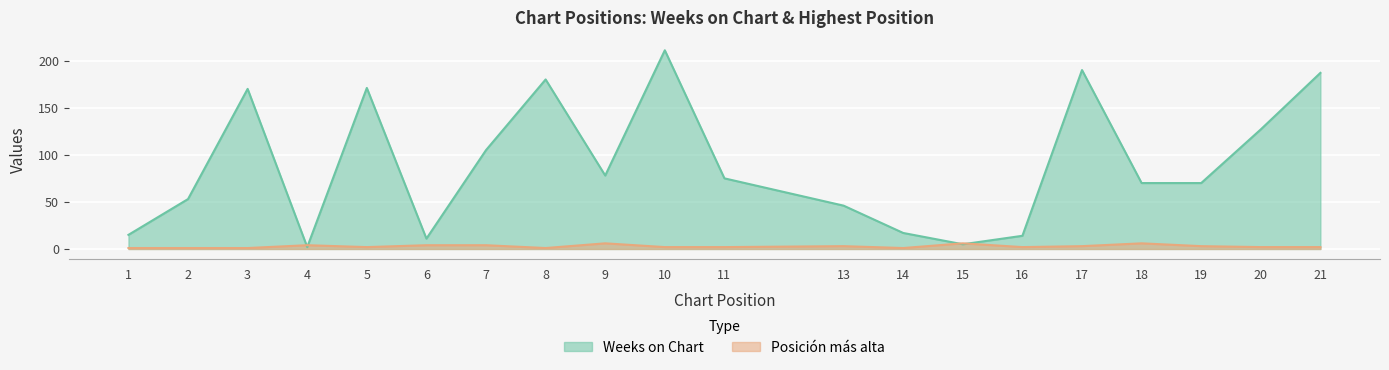

What is the sum of all Posicion mas alta values?

56